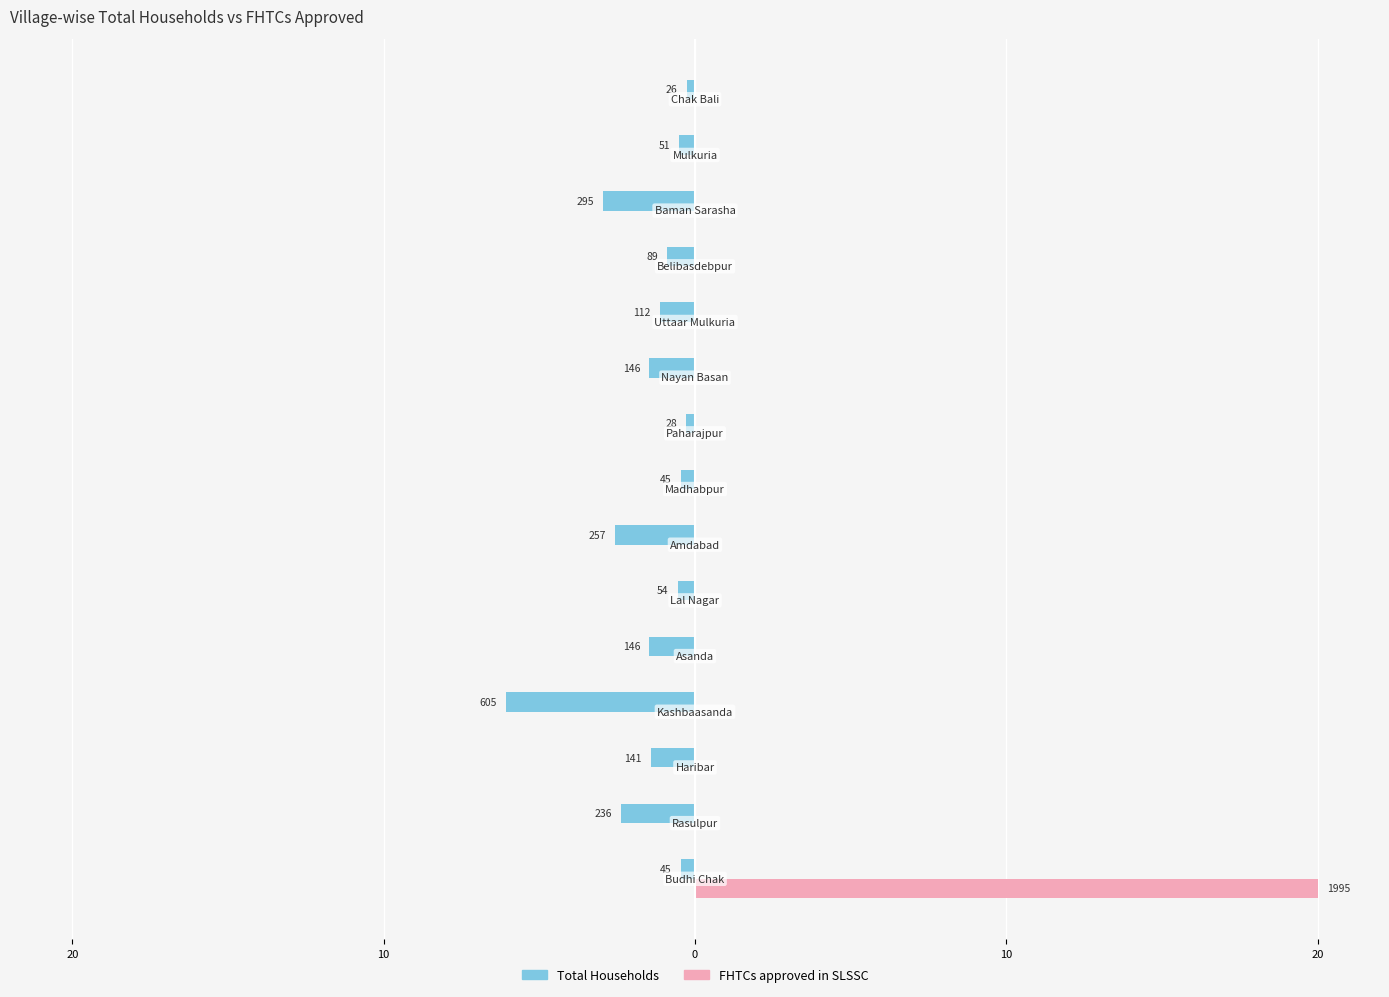

What are all the series names shown in the legend?

Total Households, FHTCs approved in SLSSC